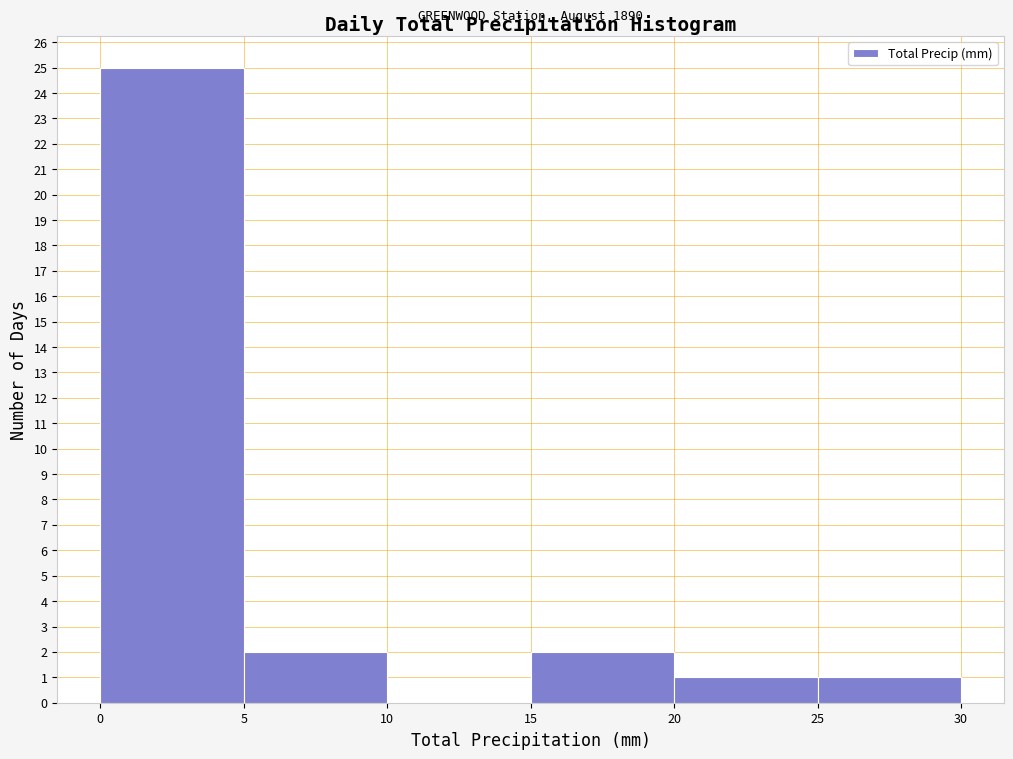

Which range on the x-axis has the tallest bar?

0 to 5